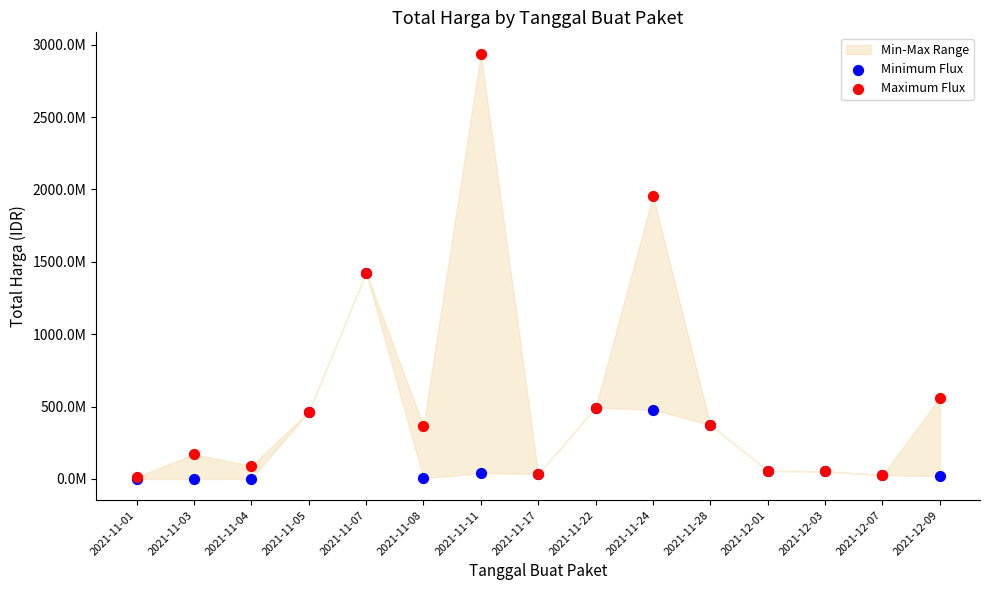

Which series contains the lowest Y value?

Minimum Flux